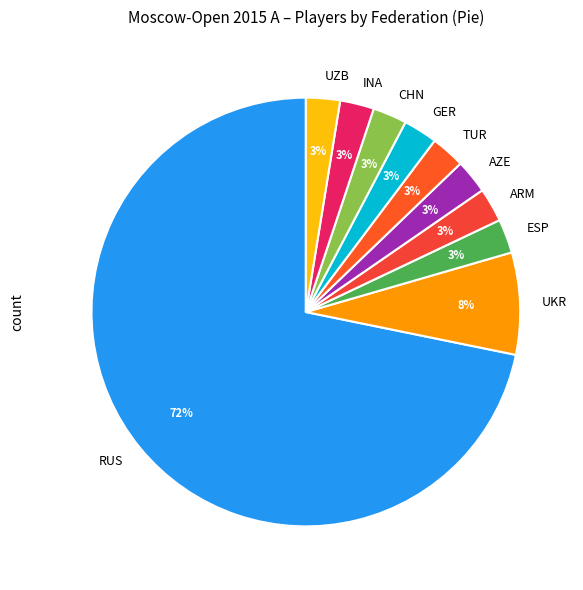

Count the number of slices in the pie.

10